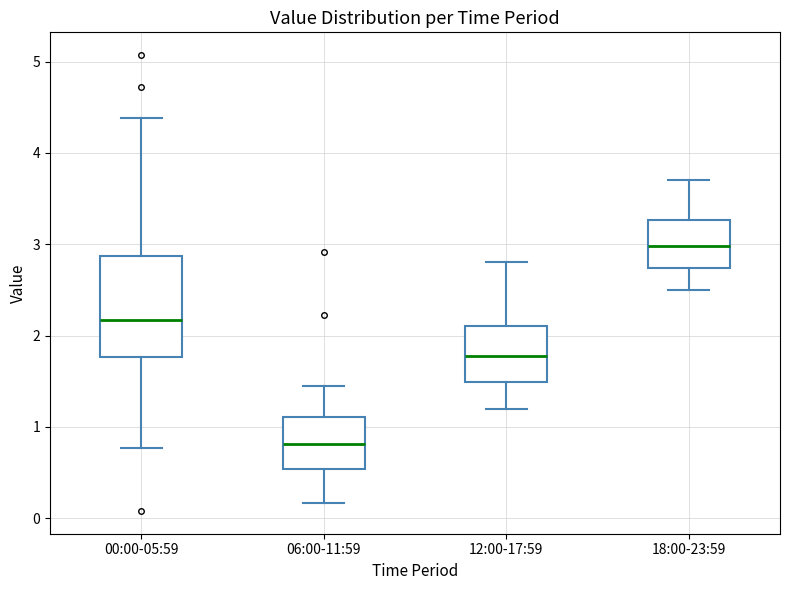

Reading left to right, read every box against the y-axis: the position of its median line, the range the box covers, and the ends of its whiskers. The values are not printed on the chart, so give them approximately, as read against the axis.

00:00-05:59: median 2.2, box 1.8 to 2.9, whiskers 0.8 to 4.4
06:00-11:59: median 0.8, box 0.5 to 1.1, whiskers 0.2 to 1.5
12:00-17:59: median 1.8, box 1.5 to 2.1, whiskers 1.2 to 2.8
18:00-23:59: median 3.0, box 2.7 to 3.3, whiskers 2.5 to 3.7